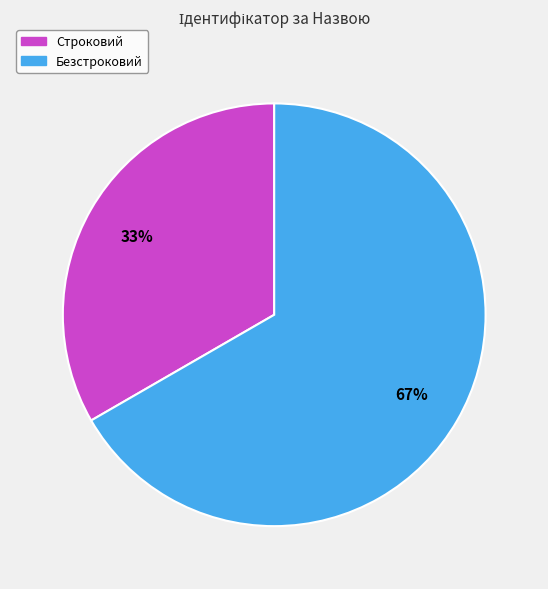

What is the largest slice in the pie chart?

Безстроковий